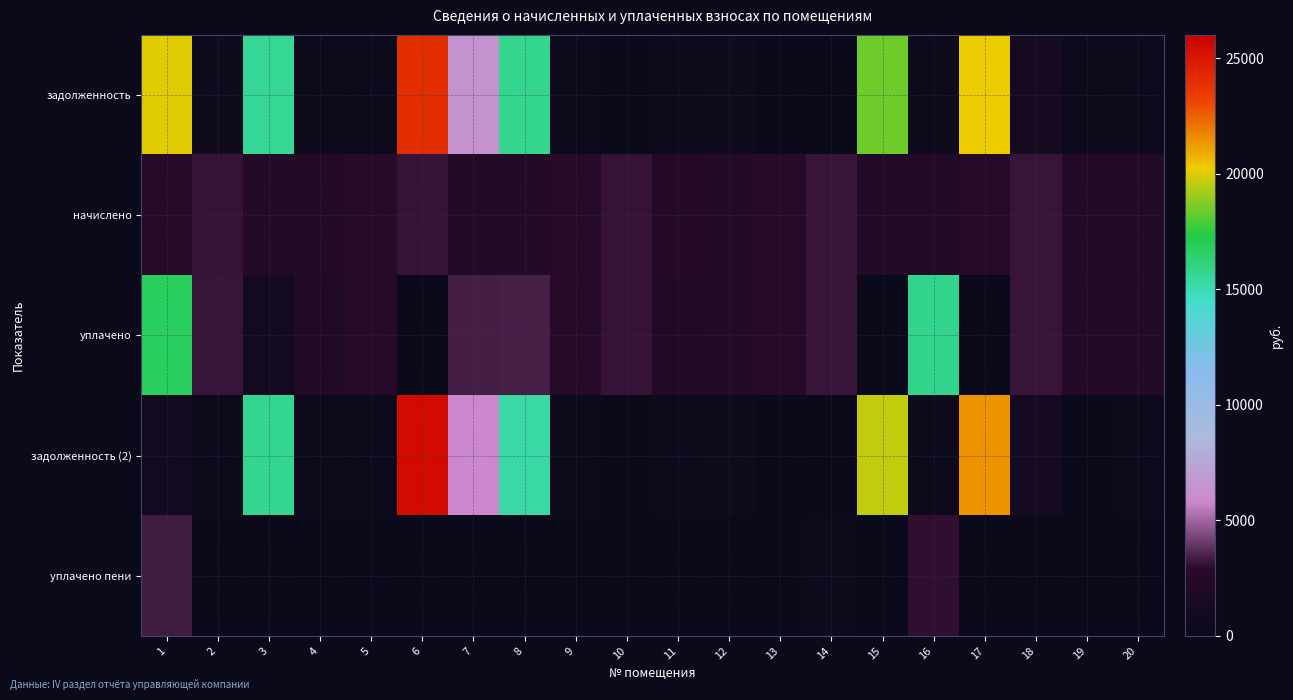

What is the total value across all series at 4?

5024.0